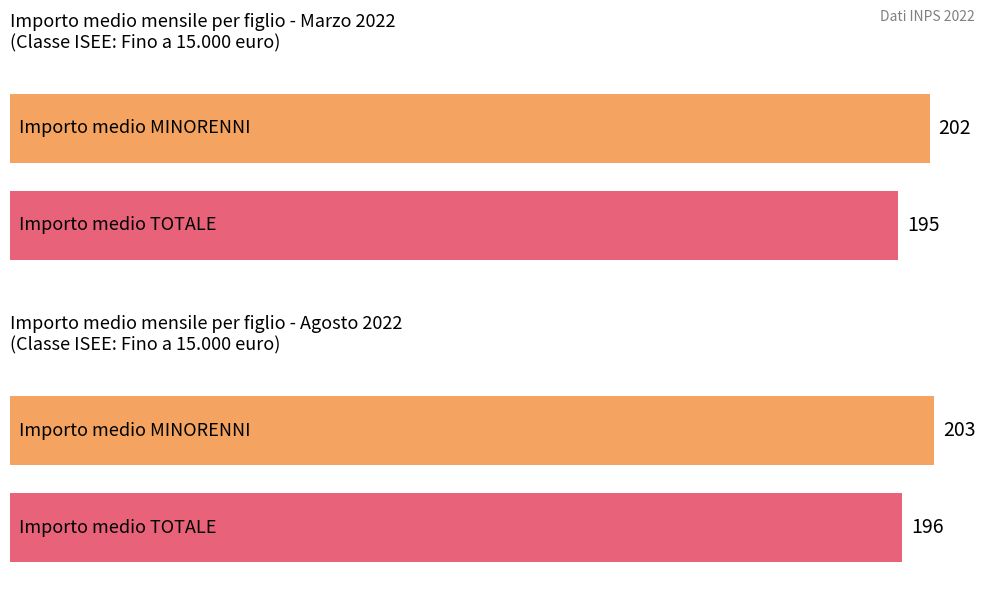

Is it true that Numero figli TOTALE equals 2478354 at Agosto 2022?

False